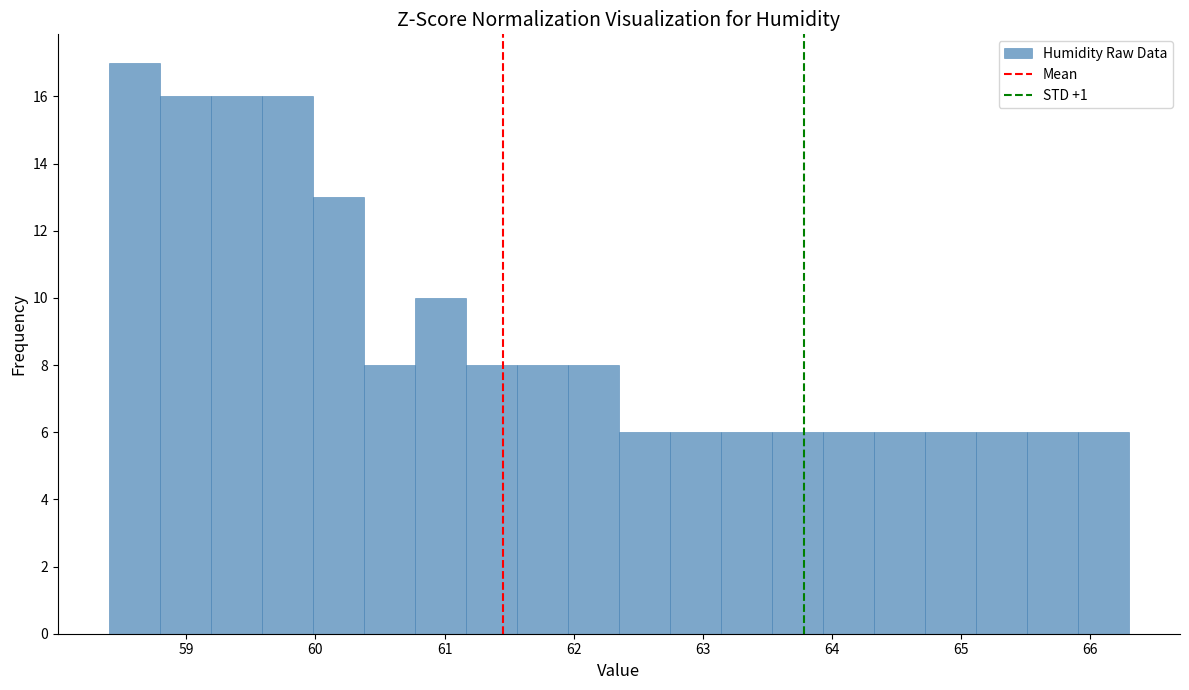

Around what value on the x-axis is the tallest bar? Give the approximate position of its centre, as read against the axis.

58.6